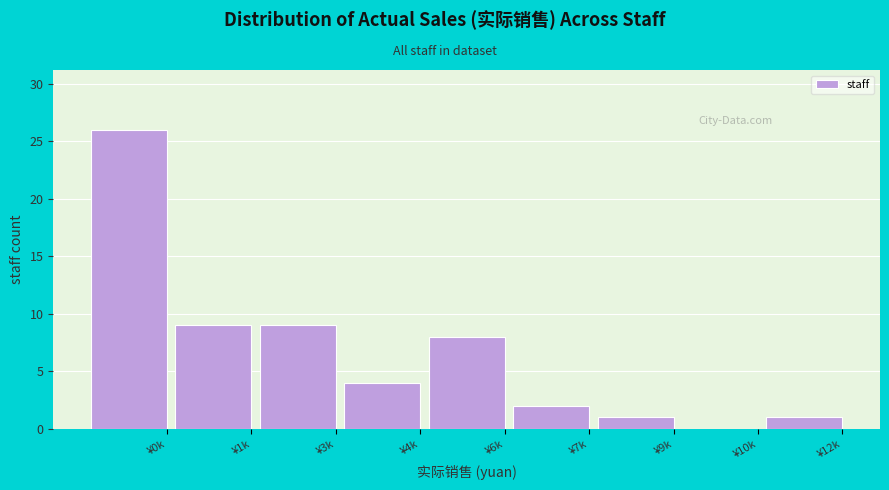

Reading left to right, transcribe all the data shown in this chart.

¥0k=26	¥1k=9	¥3k=9	¥4k=4	¥6k=8	¥7k=2	¥9k=1	¥10k=0	¥12k=1